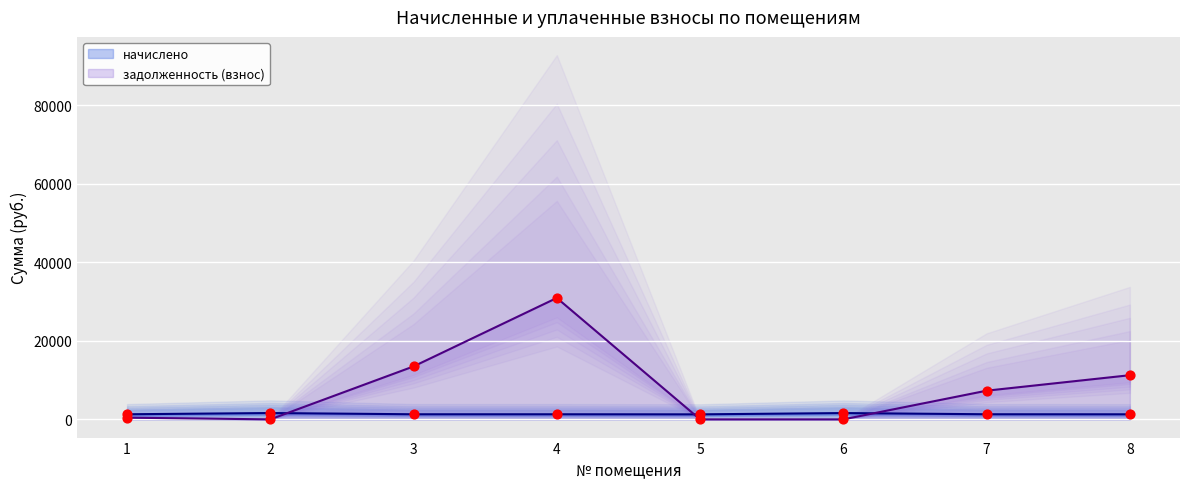

What is the total value across all series at 4?

32210.8